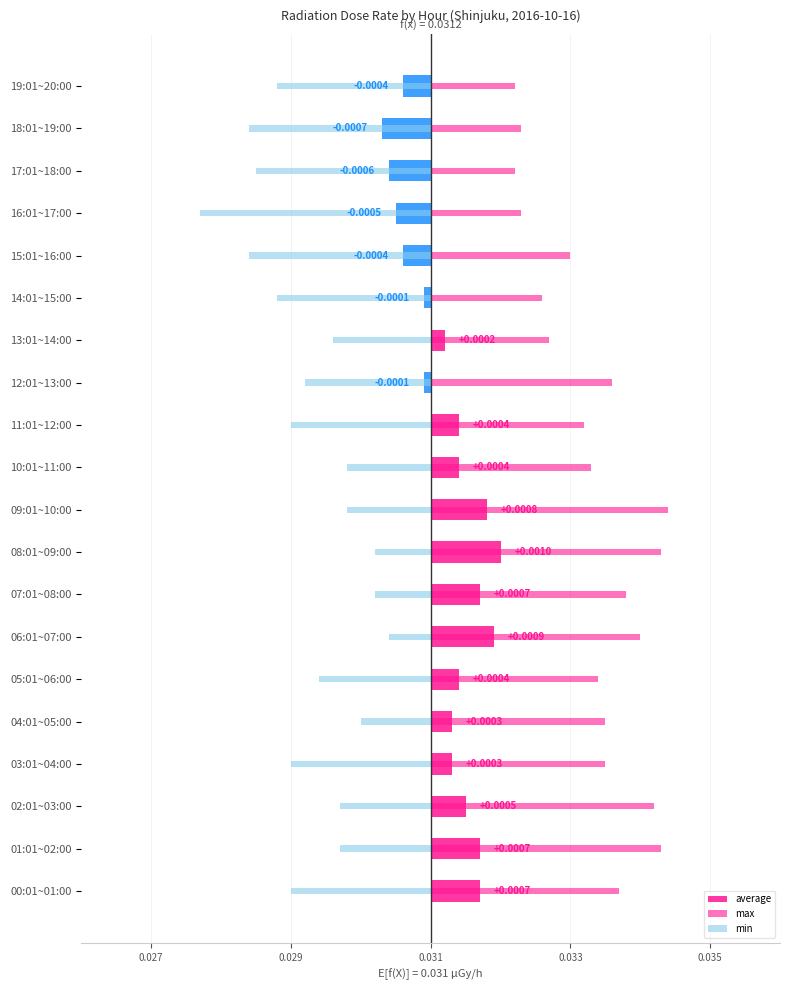

Count the number of data series in this chart.

3